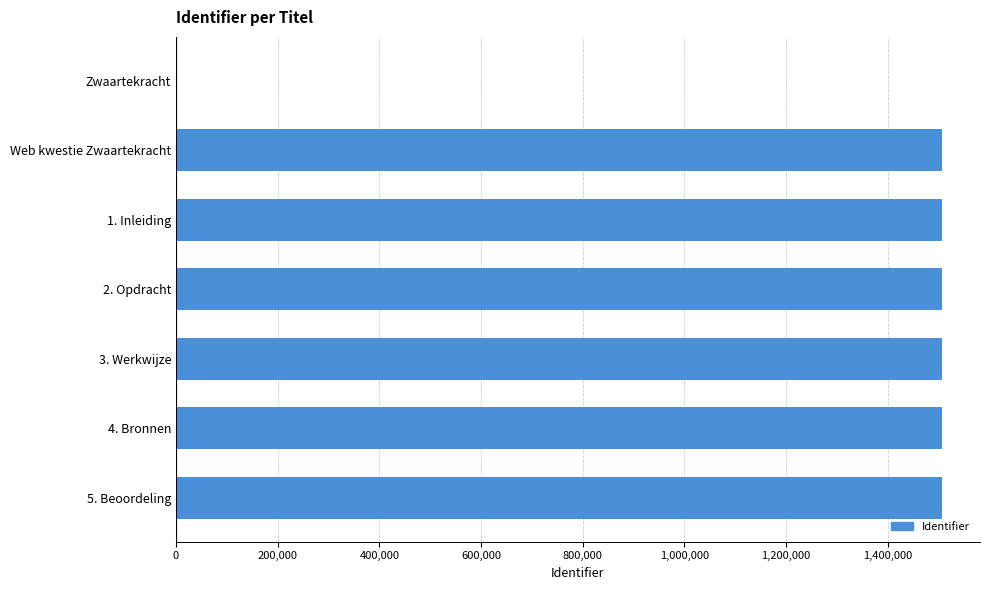

At which label is the value closest to 752965?

Web kwestie Zwaartekracht